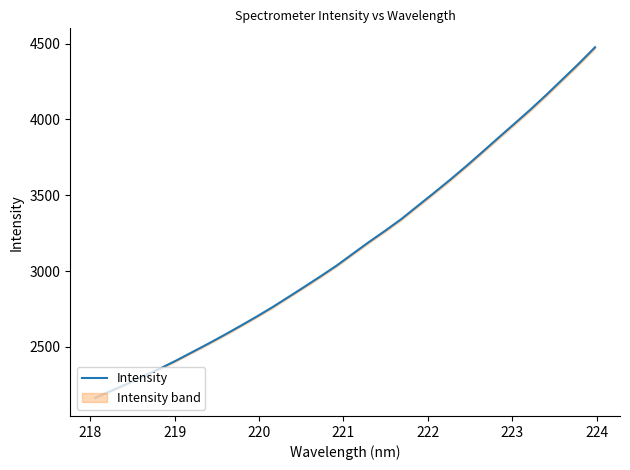

What is the minimum value for Intensity?

2164.6